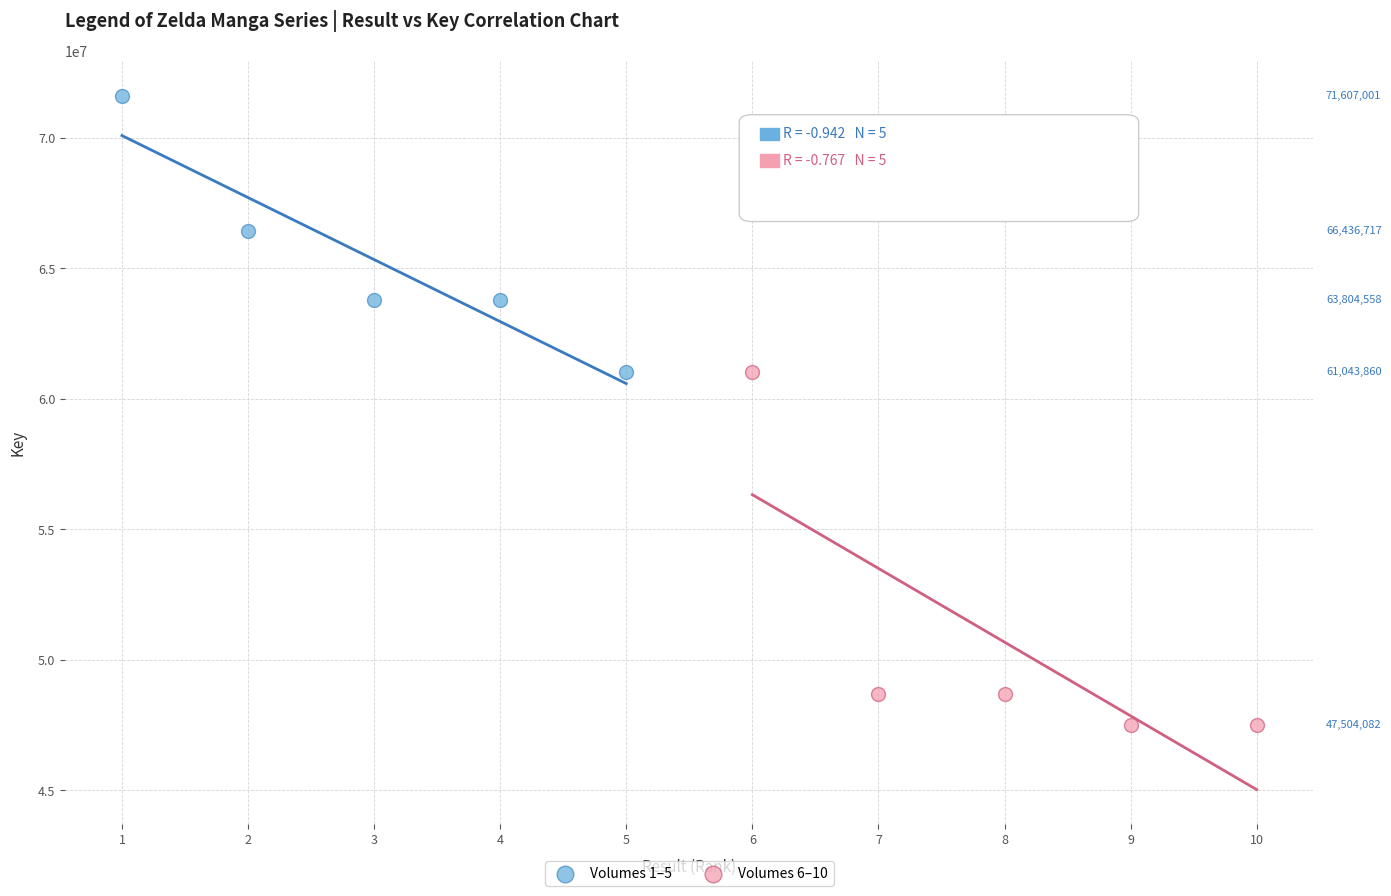

What are all the series names shown in the legend?

Volumes 1–5, Volumes 6–10